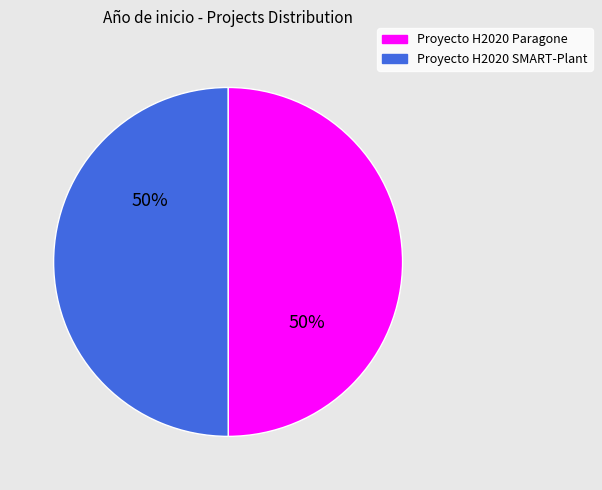

The Proyecto H2020 Paragone slice represents 50% of the pie. True or false?

True